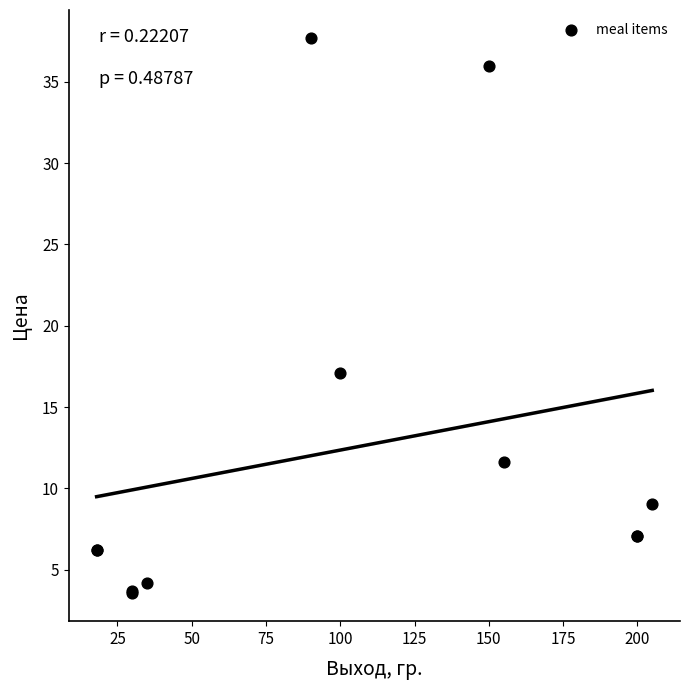

What Y value in the scatter plot is closest to 20?

17.1